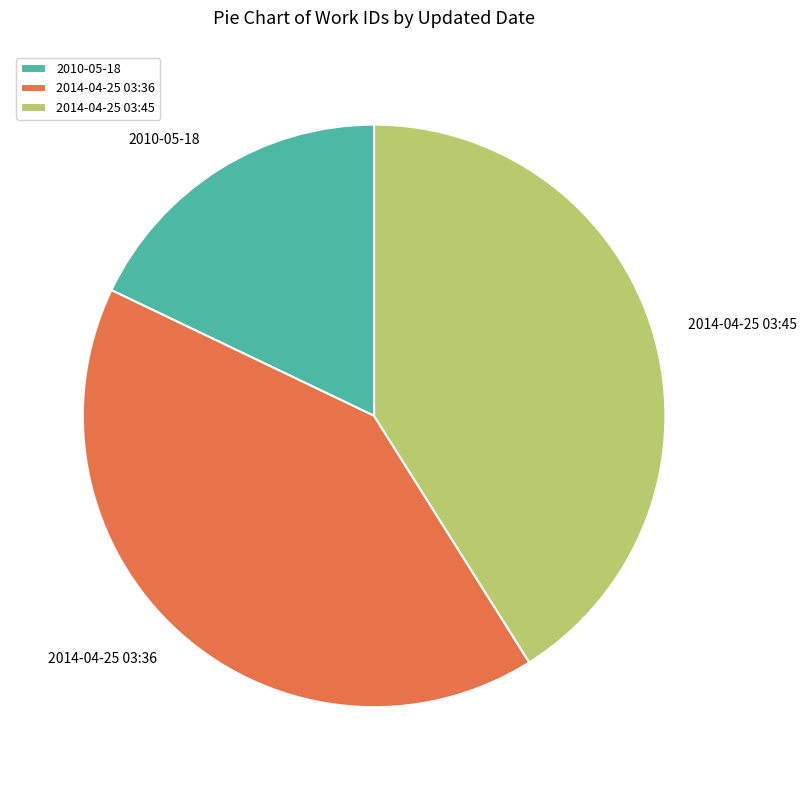

Which category has the smallest portion of the pie?

2010-05-18